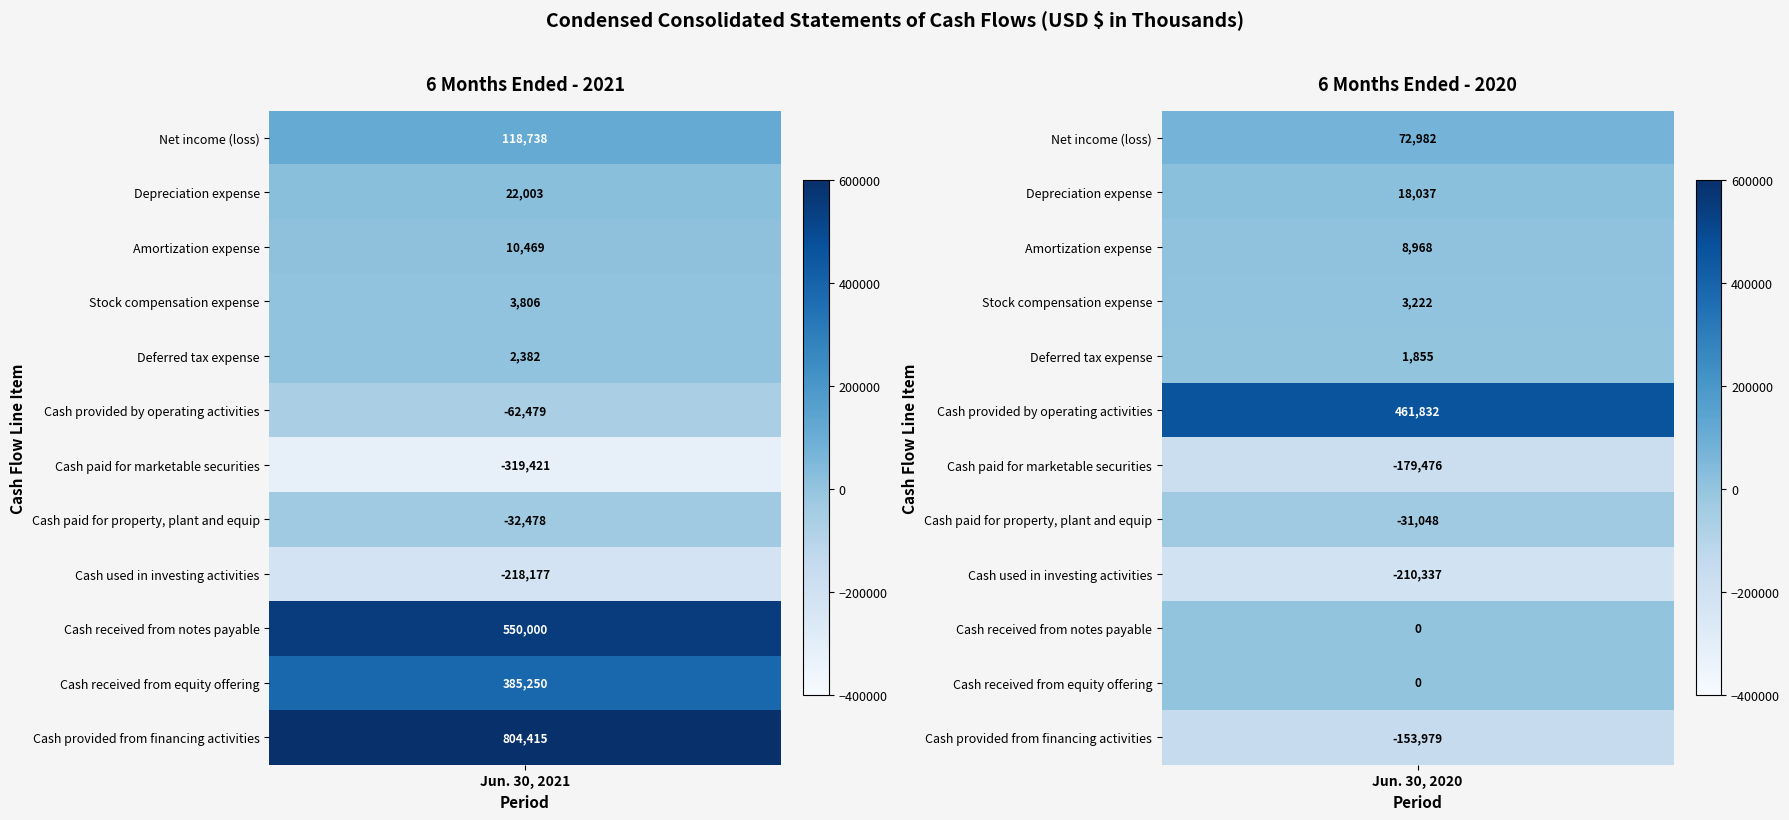

How many series are shown in this chart?

12